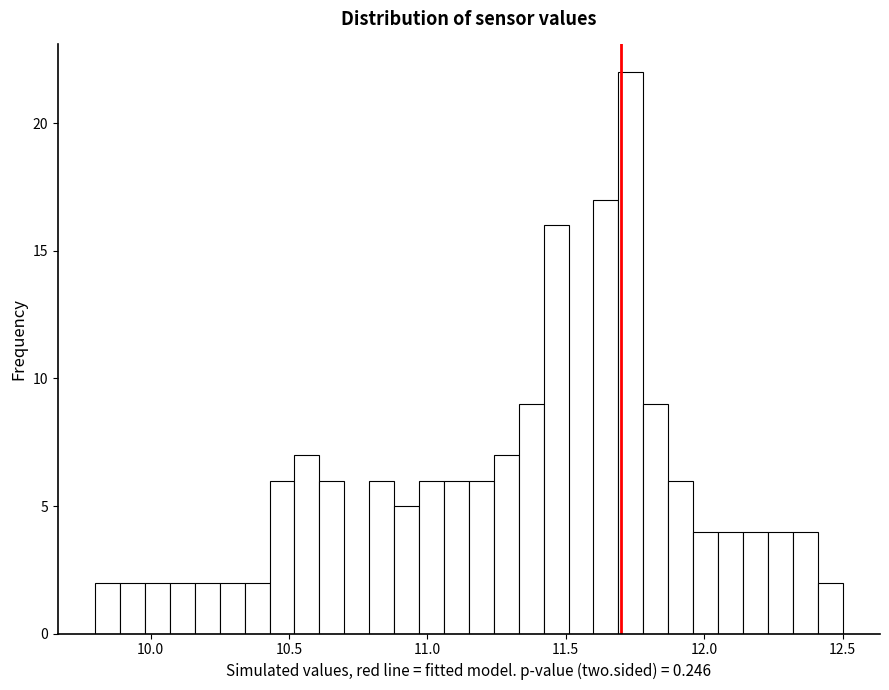

Read against the x-axis, roughly where is the centre of the tallest bar?

11.75